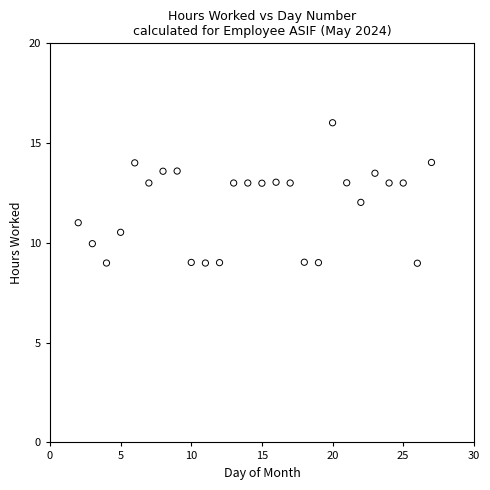

What is the range of Y values (max minus min)?

7.0